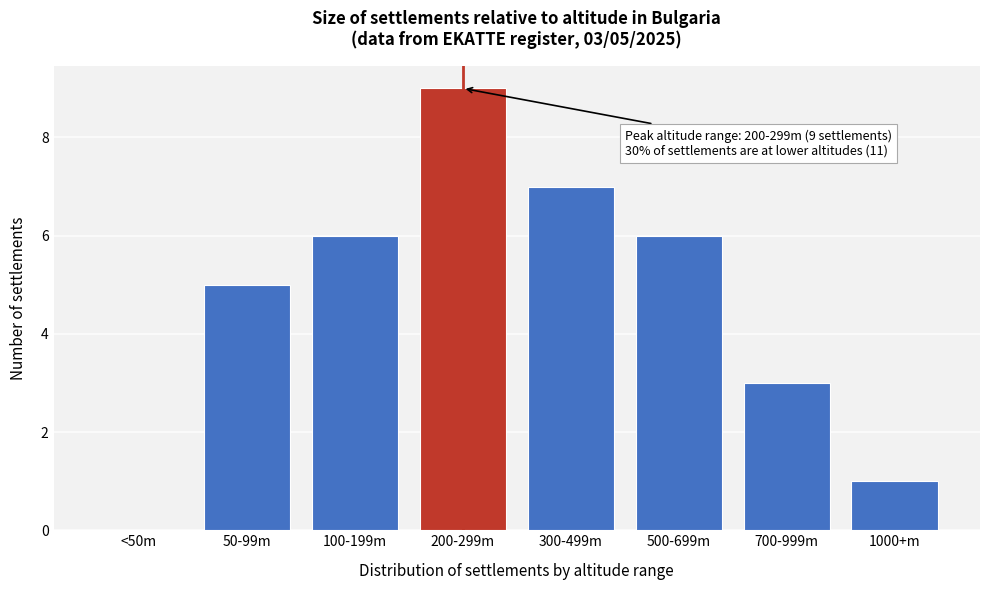

Reading right to left, extract all data points from this chart.

1000+m=1	700-999m=3	500-699m=6	300-499m=7	200-299m=9	100-199m=6	50-99m=5	<50m=0